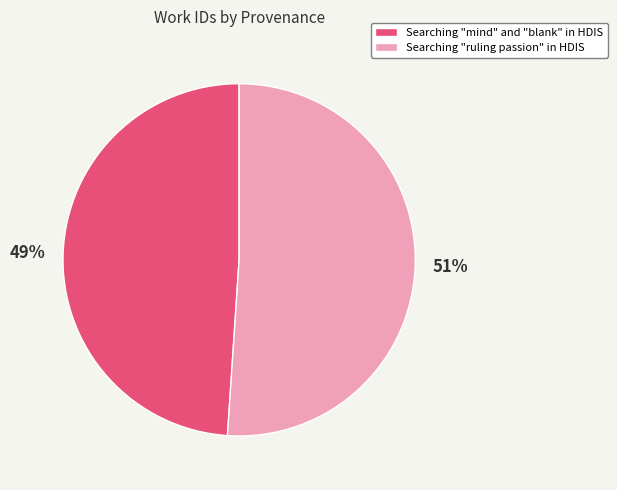

To the nearest percent, what is the combined percentage of Searching "mind" and "blank" in HDIS and Searching "ruling passion" in HDIS?

100%